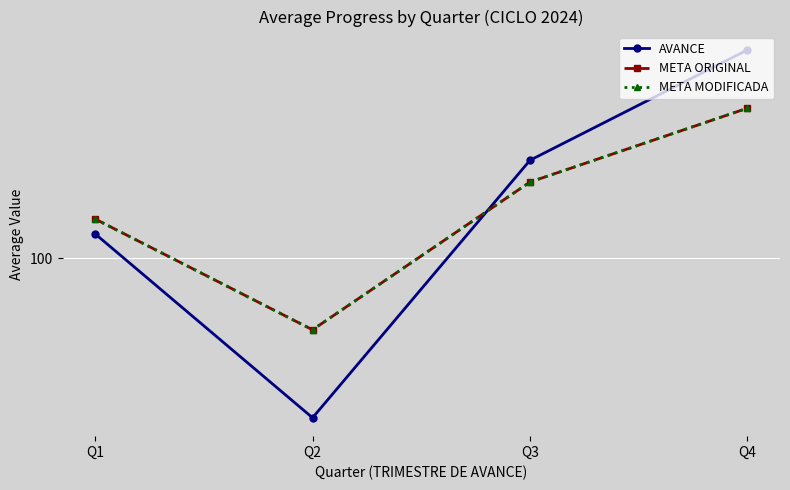

What is the sum of all META MODIFICADA values?

405.3